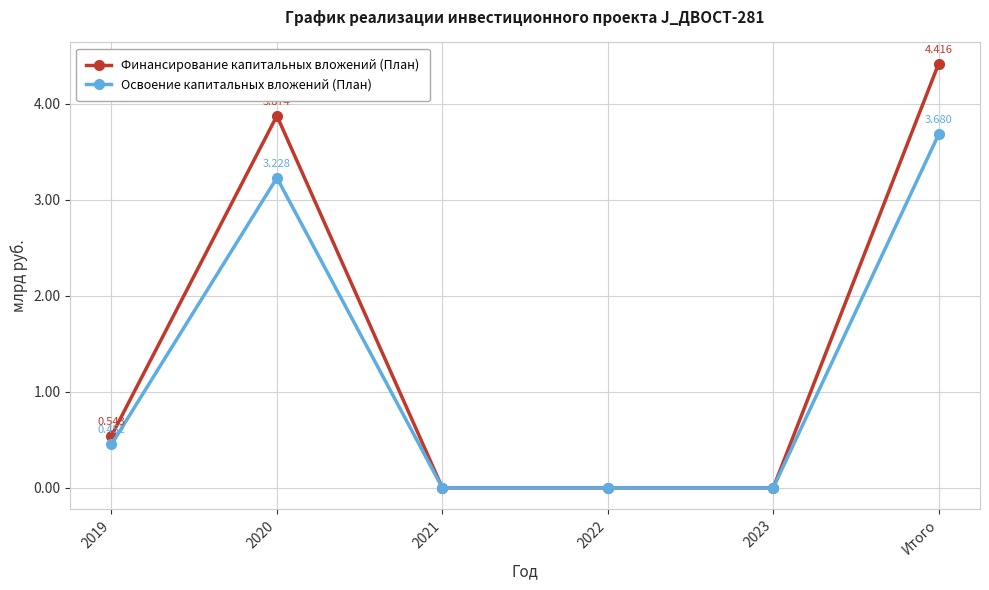

How many values in the Финансирование капитальных вложений (План) series exceed 0?

3